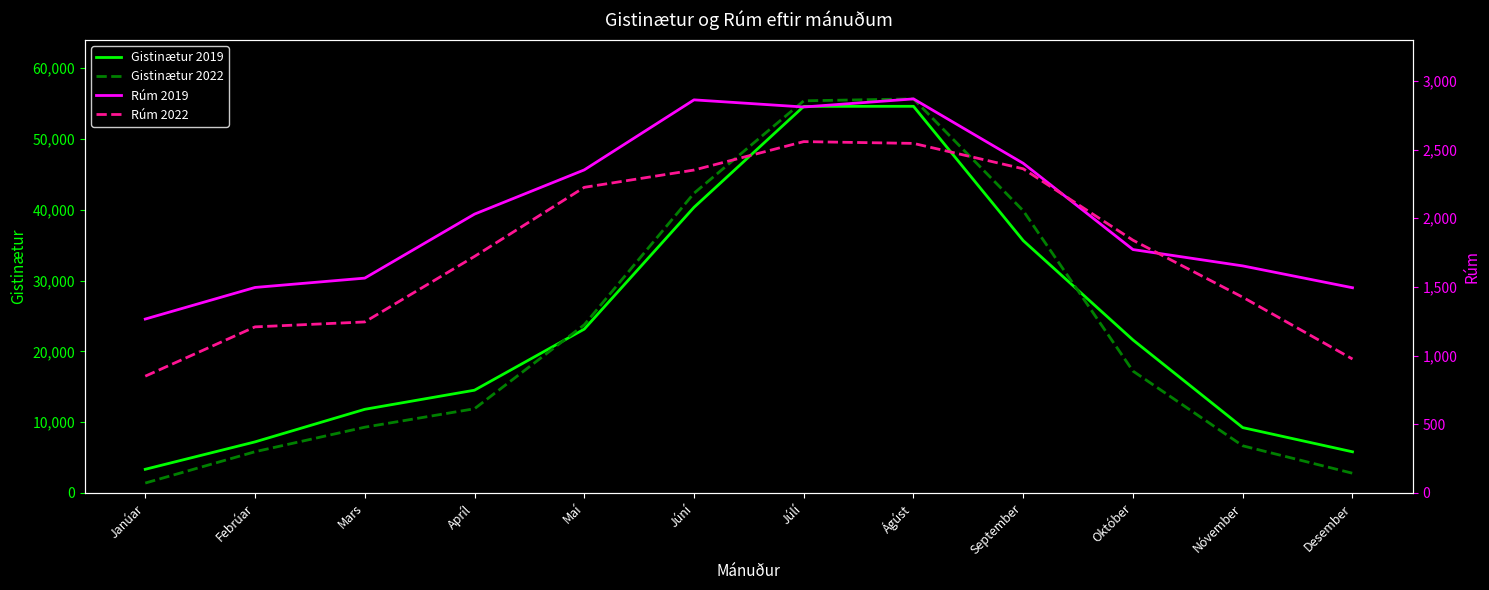

Which series has the largest total across all categories?

Gistinætur 2019